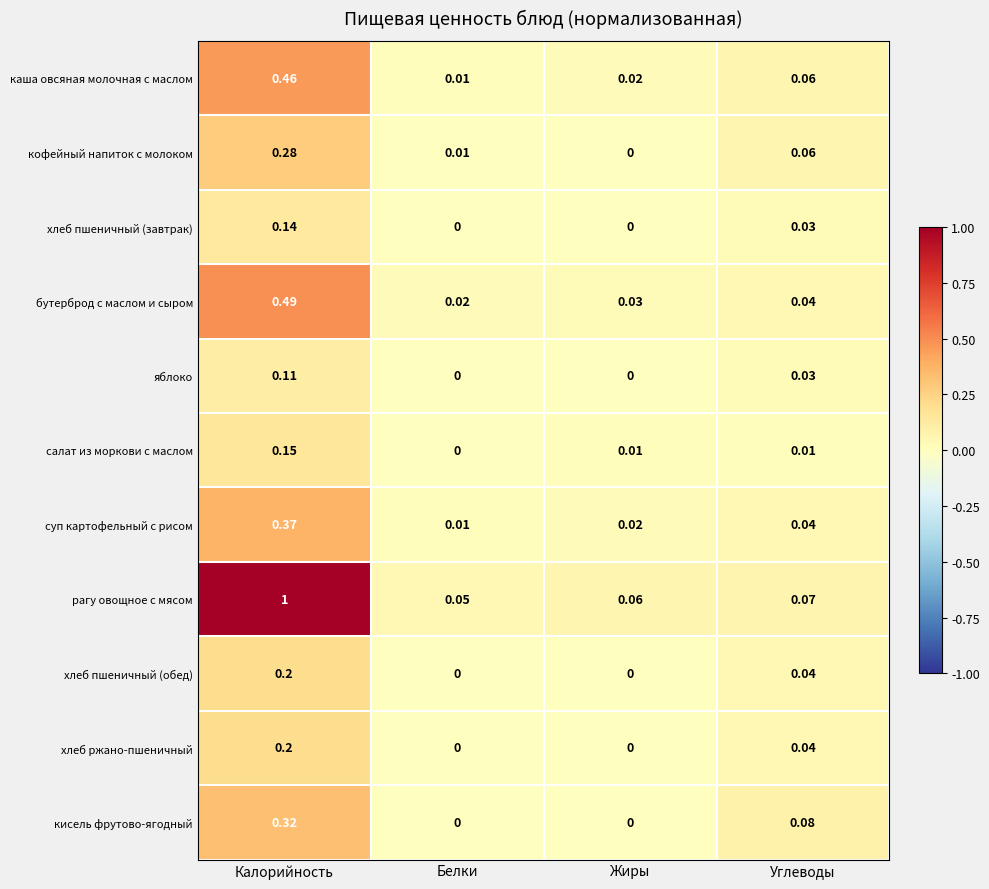

Which category has the highest value in the бутерброд с маслом и сыром series?

Калорийность